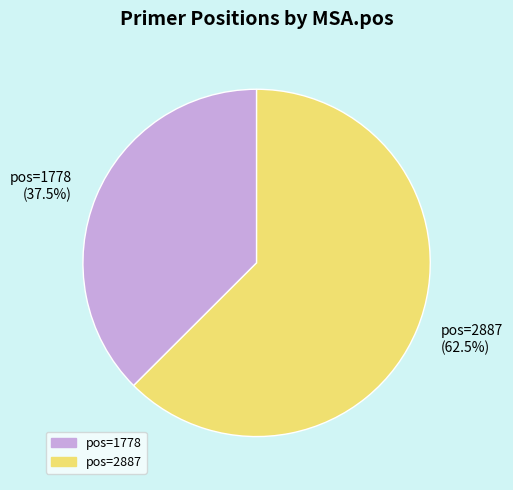

To the nearest percent, what is the average slice percentage?

50%